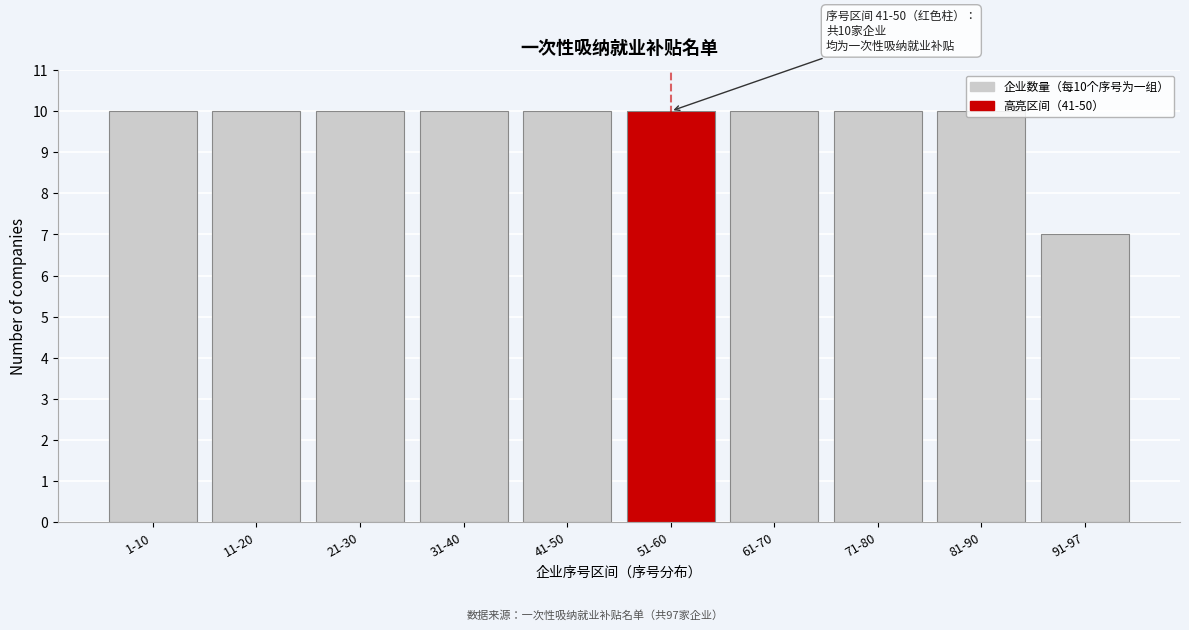

True or false: the data shows 10 at 61-70.

True